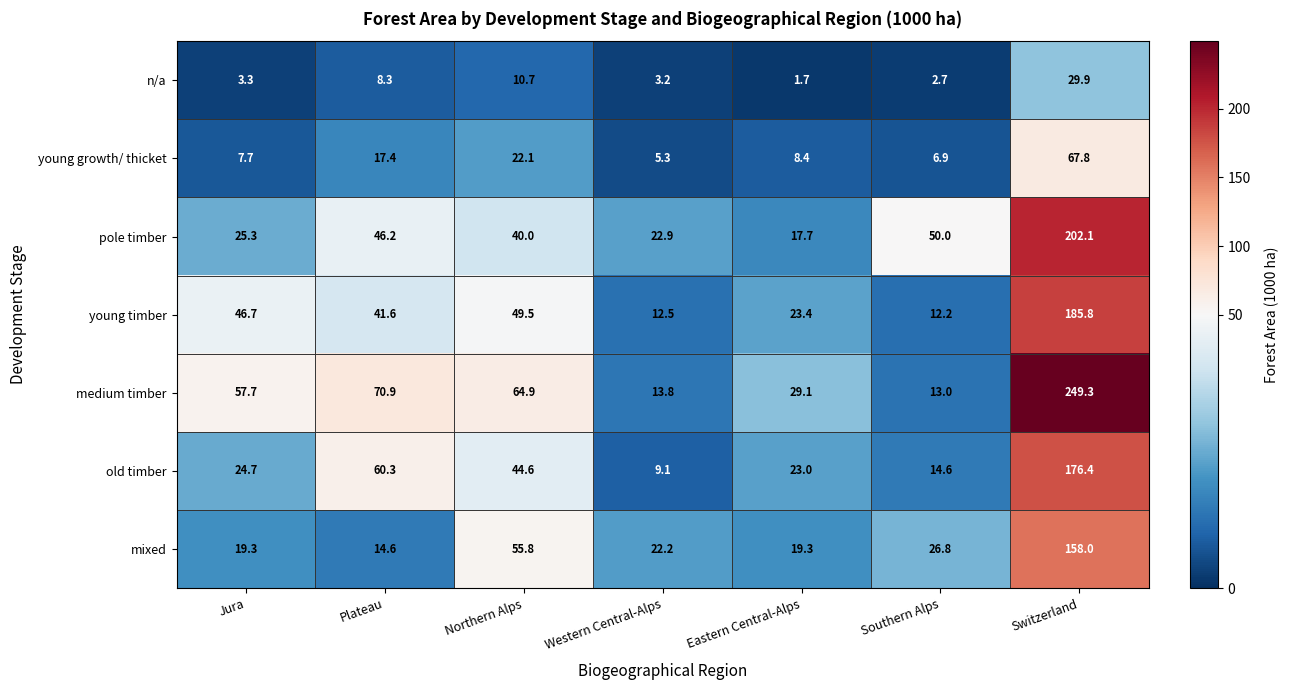

What is the maximum value shown in the chart?

249.3